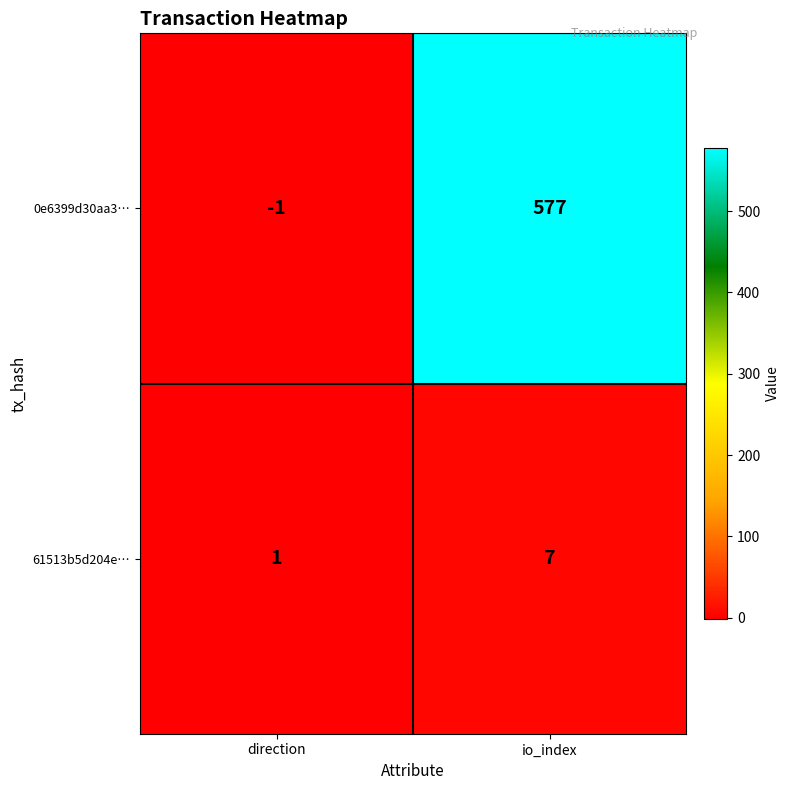

Rank the series by their maximum value, from lowest to highest.

61513b5d204e…, 0e6399d30aa3…